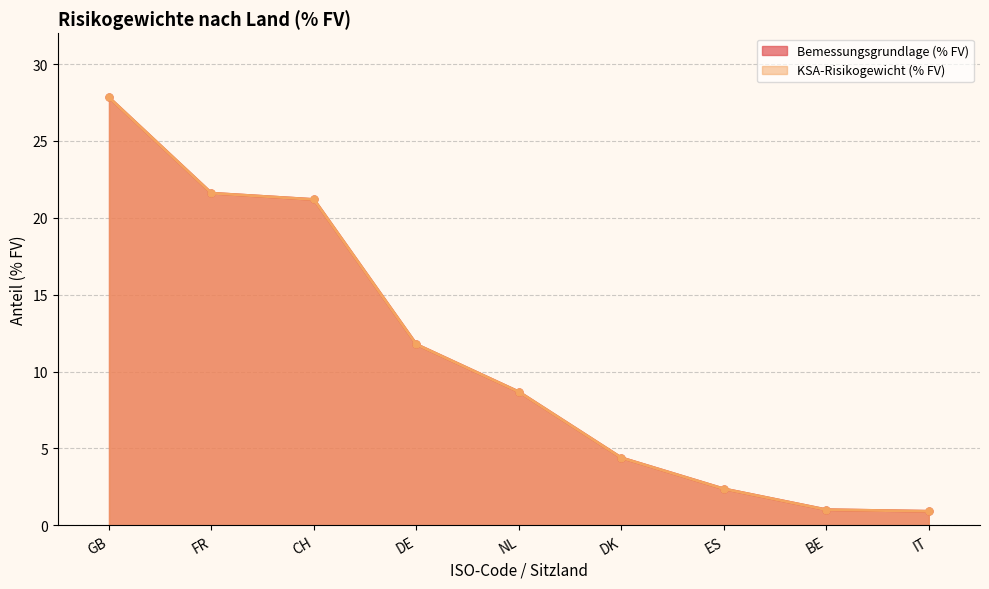

Which label corresponds to the largest value in the chart?

GB